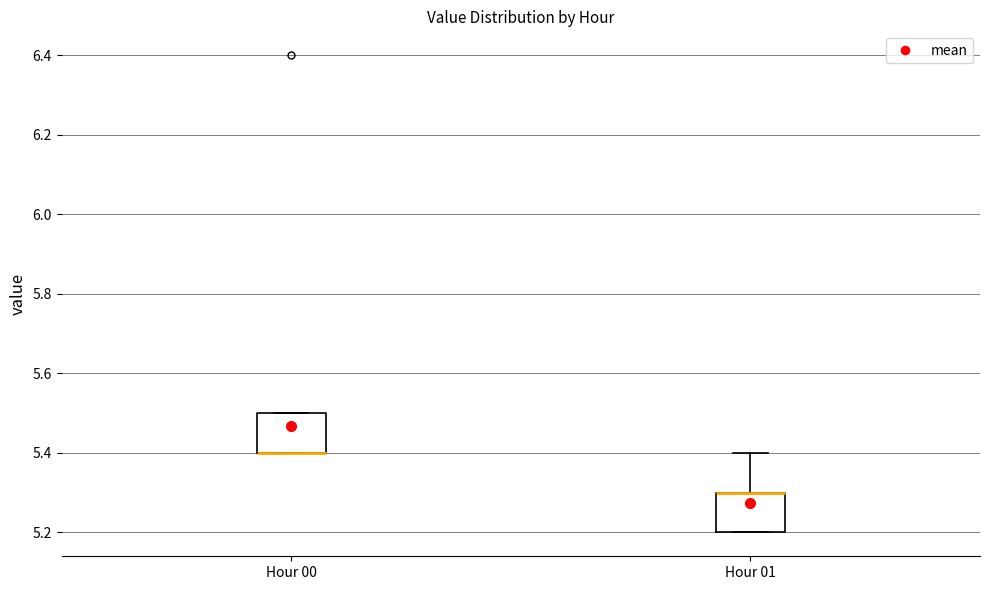

Reading left to right, transcribe this box plot: for each box, give where its median line is, the range the box spans, and where its two whiskers end, as read against the y-axis. The values are not printed on the chart, so give them approximately, as read against the axis.

Hour 00: median 5.4 (drawn on the box's lower edge), box 5.4 to 5.5, whiskers 5.4 to 5.5
Hour 01: median 5.3 (drawn on the box's upper edge), box 5.2 to 5.3, whiskers 5.2 to 5.4